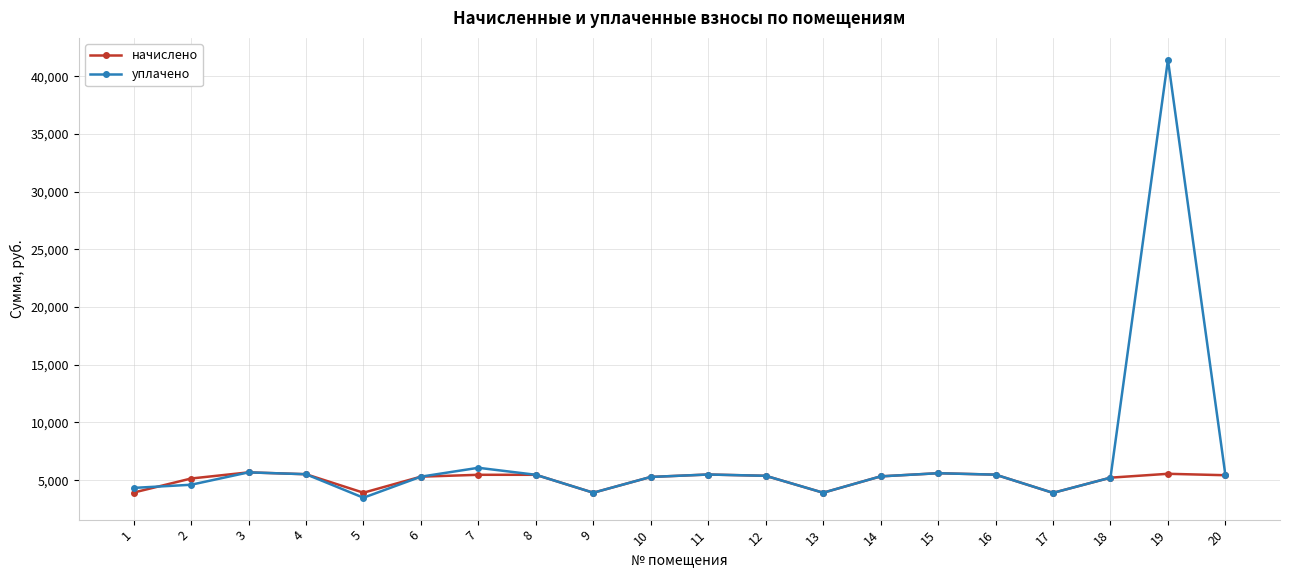

True or false: уплачено has more than 1 points higher than both neighbors.

True